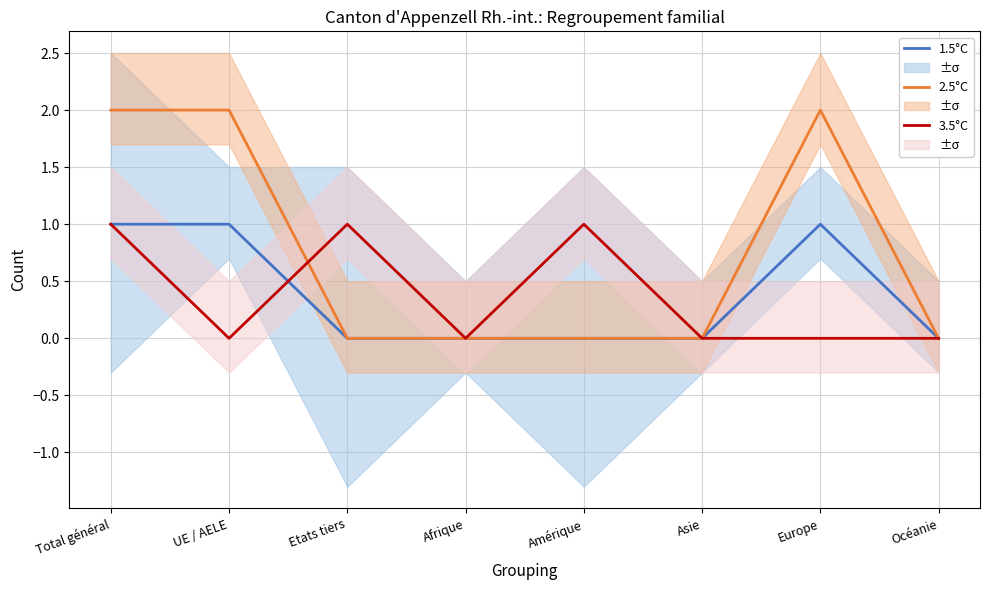

What is the difference between the second highest and minimum values in the 3.5°C series?

1